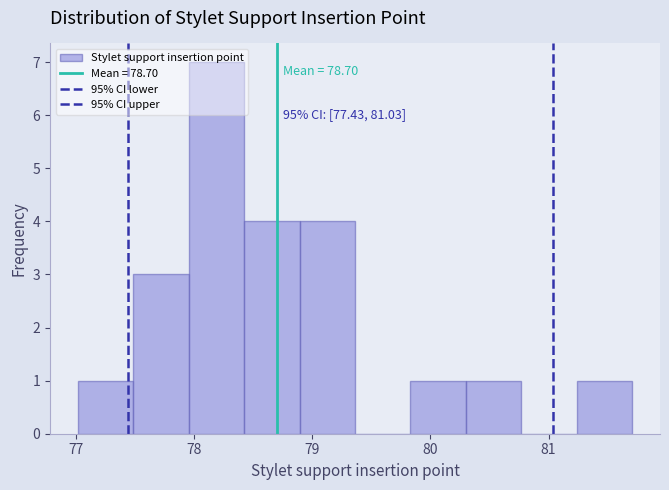

Which range on the x-axis has the tallest bar?

78.0 to 78.4